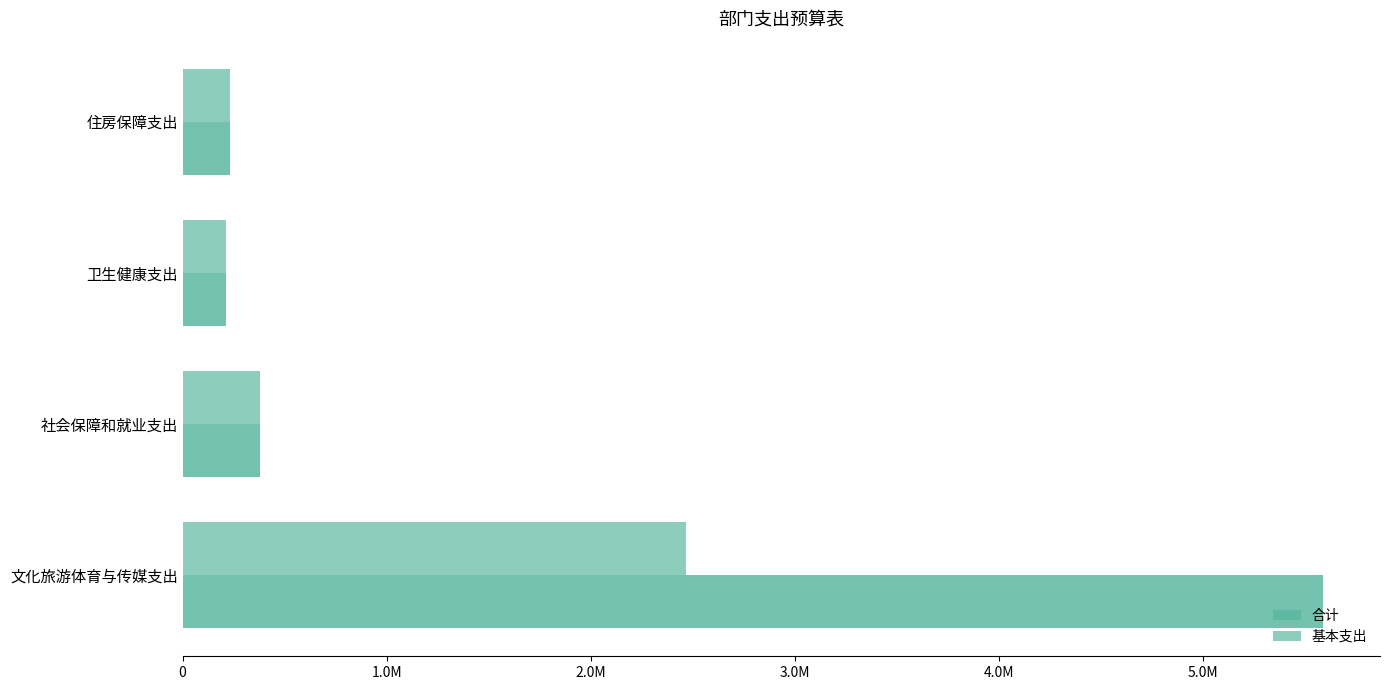

How many bars are there in each group?

2